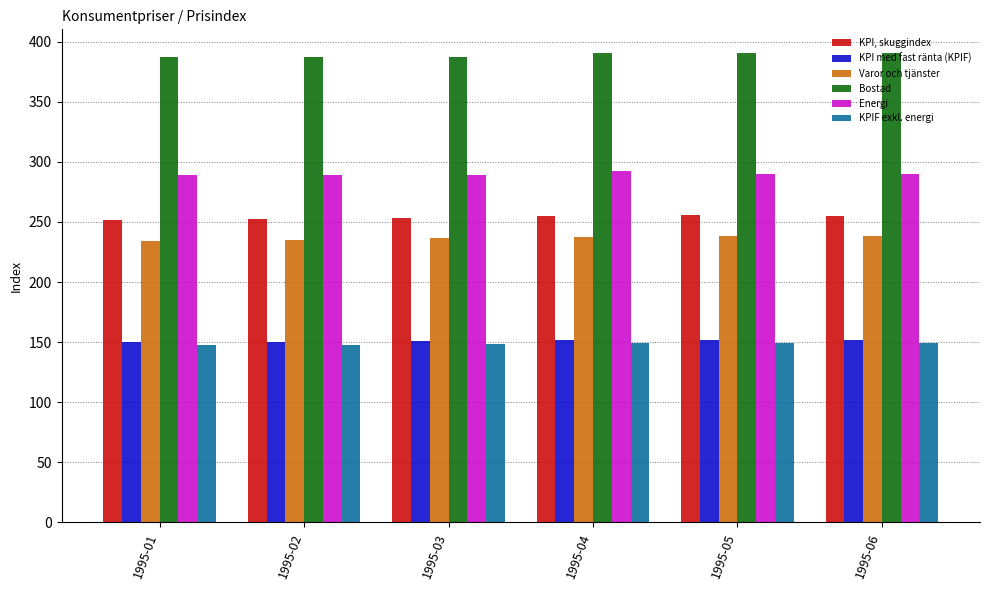

What are all the series names shown in the legend?

KPI, skuggindex, KPI med fast ränta (KPIF), Varor och tjänster, Bostad, Energi, KPIF exkl. energi